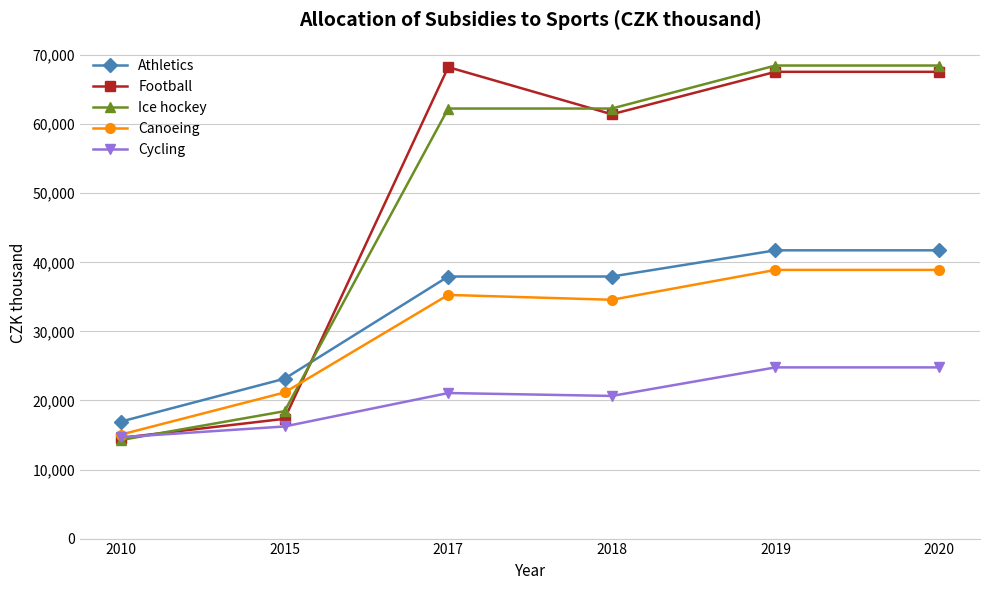

What are all the series names shown in the legend?

Athletics, Football, Ice hockey, Canoeing, Cycling